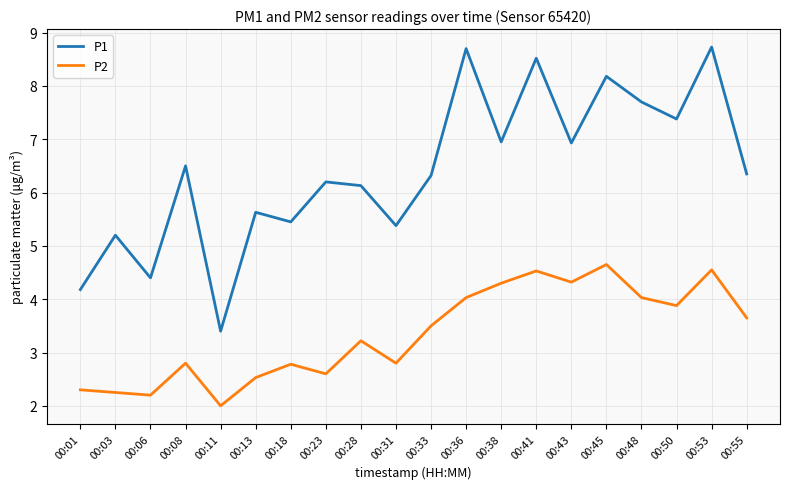

True or false: P2 and P1 cross at least once.

False